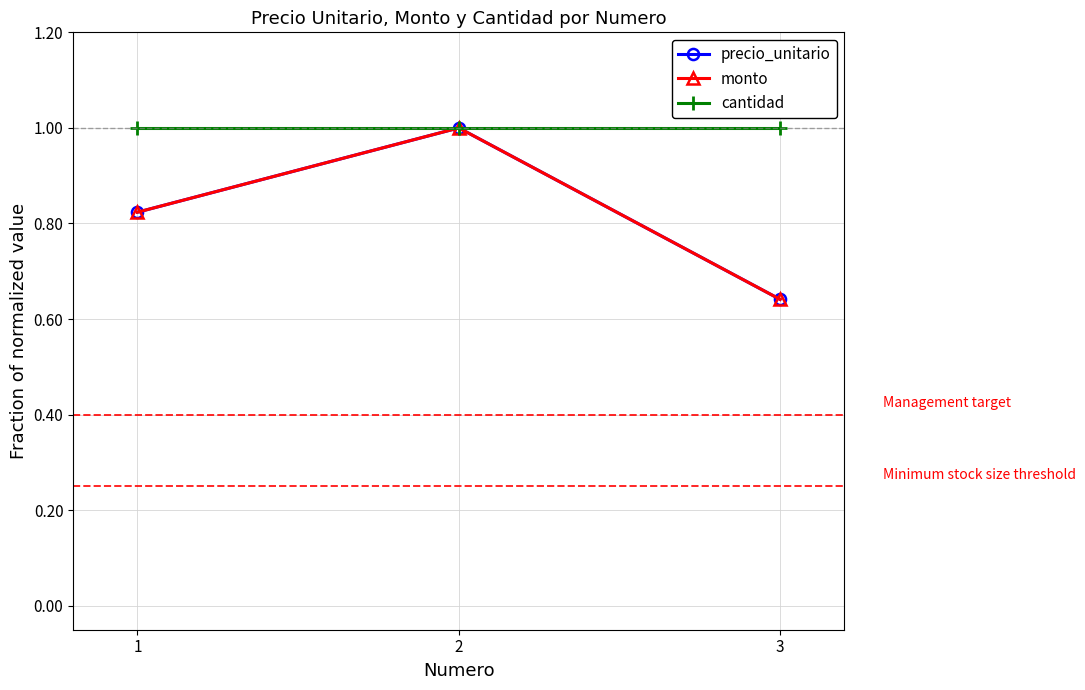

Is this an area chart (filled region under the line)?

No